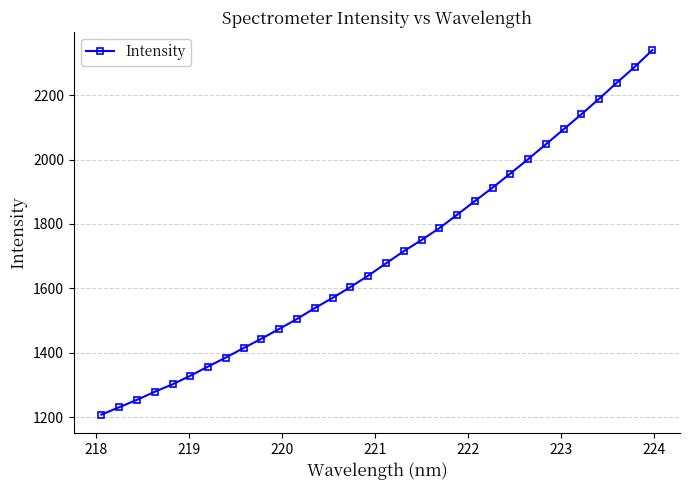

Reading right to left, what are all the values shown in this chart?

2340.4	2288.2	2239.3	2189.3	2140.9	2094.2	2047.7	2001.4	1956.6	1912.9	1871.1	1828.3	1786.9	1750.0	1715.2	1677.4	1639.2	1604.0	1570.2	1538.7	1504.8	1473.8	1443.4	1414.5	1384.9	1356.9	1328.2	1301.7	1278.4	1253.3	1230.3	1207.4